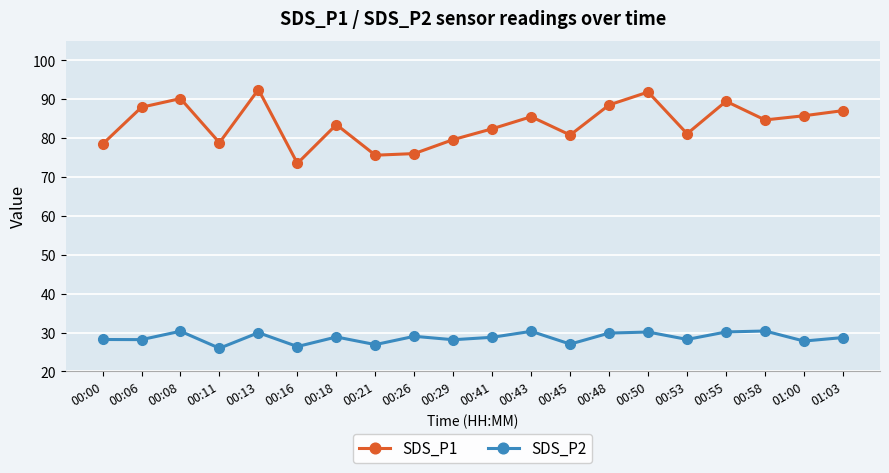

At how many categories does at least one series exceed 63?

20